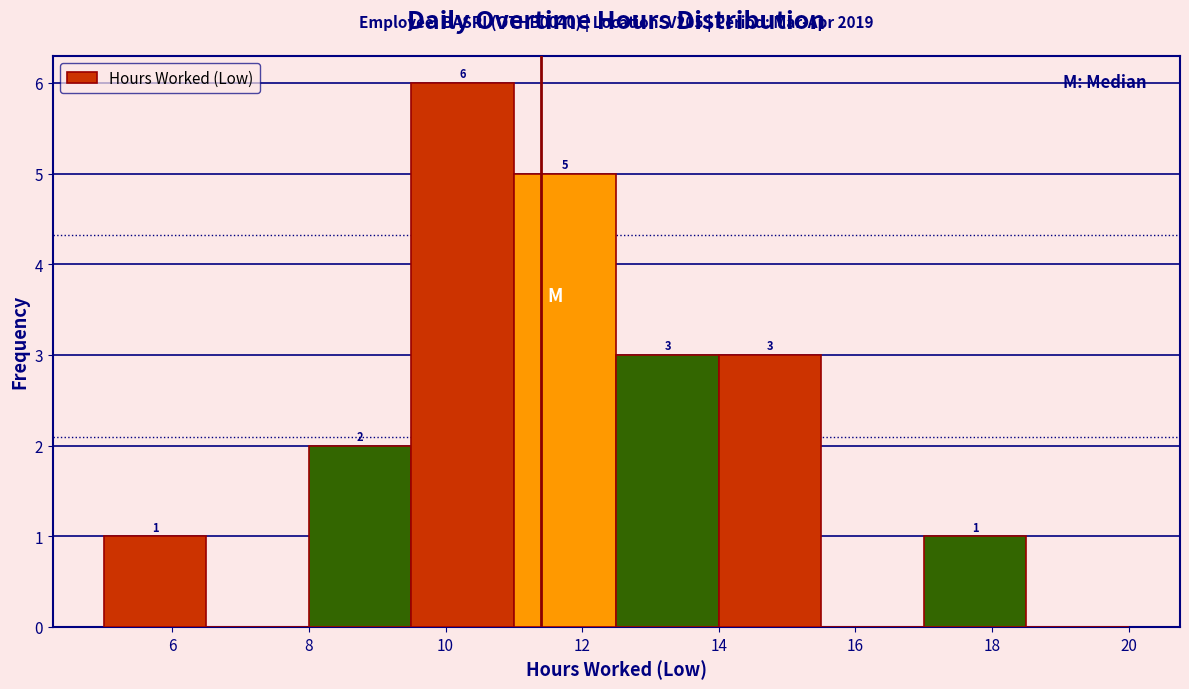

Which range on the x-axis has the tallest bar?

9.5 to 11.0